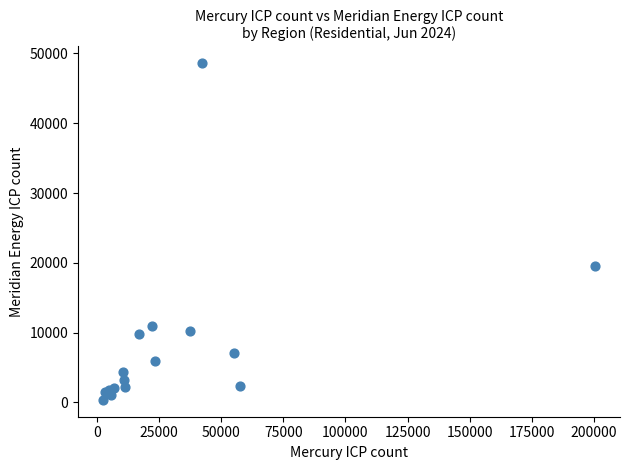

What Y value in the scatter plot is closest to 24479?

19573